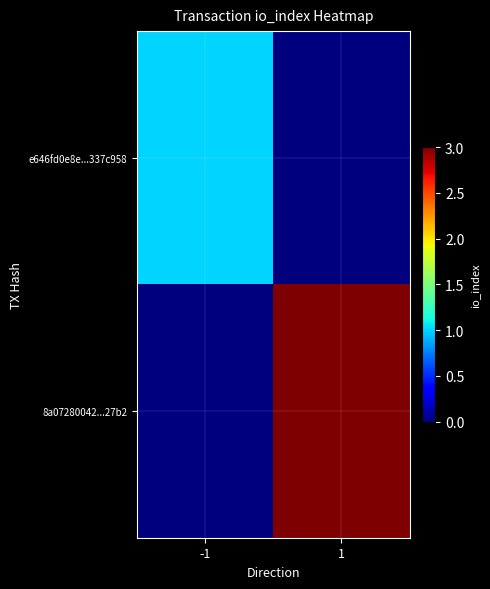

Reading right to left, transcribe all the data shown in this chart.

e646fd0e8e...337c958: 1=0	-1=1
8a07280042...27b2: 1=3	-1=0